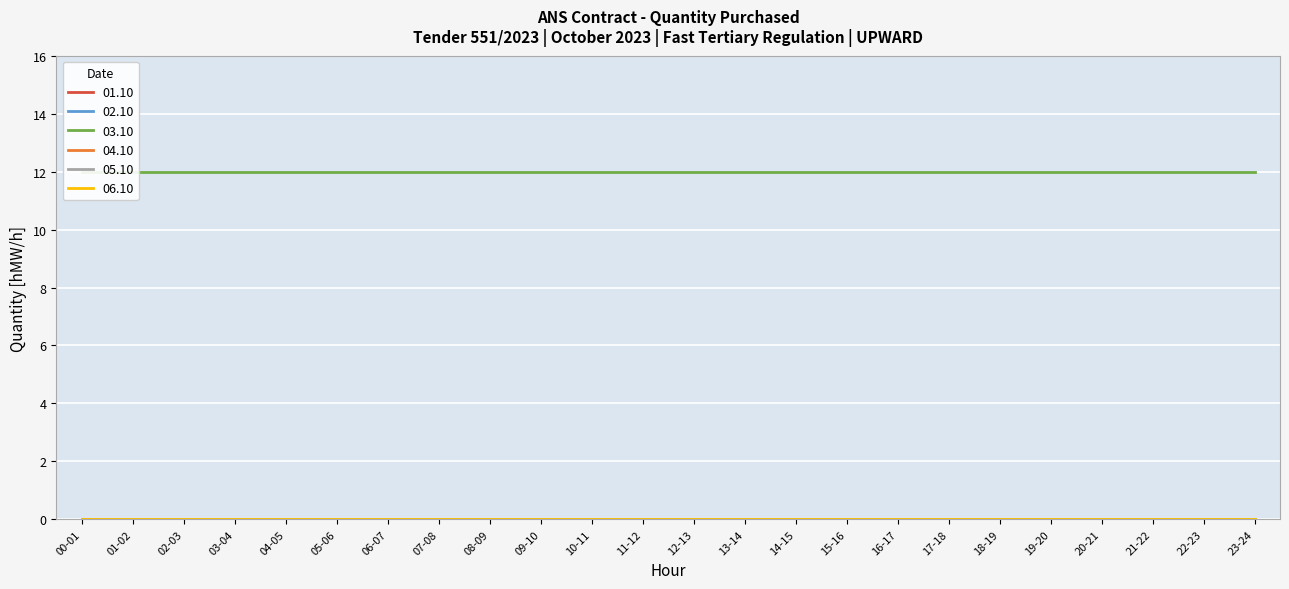

Reading left to right, what are all the values shown in this chart?

01.10: 0	0	0	0	0	0	0	0	0	0	0	0	0	0	0	0	0	0	0	0	0	0	0	0
02.10: 0	0	0	0	0	0	0	0	0	0	0	0	0	0	0	0	0	0	0	0	0	0	0	0
03.10: 12	12	12	12	12	12	12	12	12	12	12	12	12	12	12	12	12	12	12	12	12	12	12	12
04.10: 0	0	0	0	0	0	0	0	0	0	0	0	0	0	0	0	0	0	0	0	0	0	0	0
05.10: 0	0	0	0	0	0	0	0	0	0	0	0	0	0	0	0	0	0	0	0	0	0	0	0
06.10: 0	0	0	0	0	0	0	0	0	0	0	0	0	0	0	0	0	0	0	0	0	0	0	0